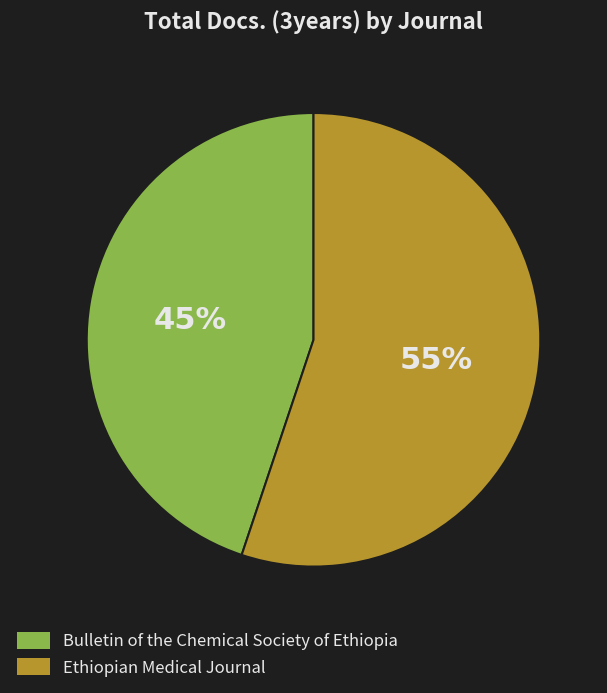

How many segments does this pie chart have?

2